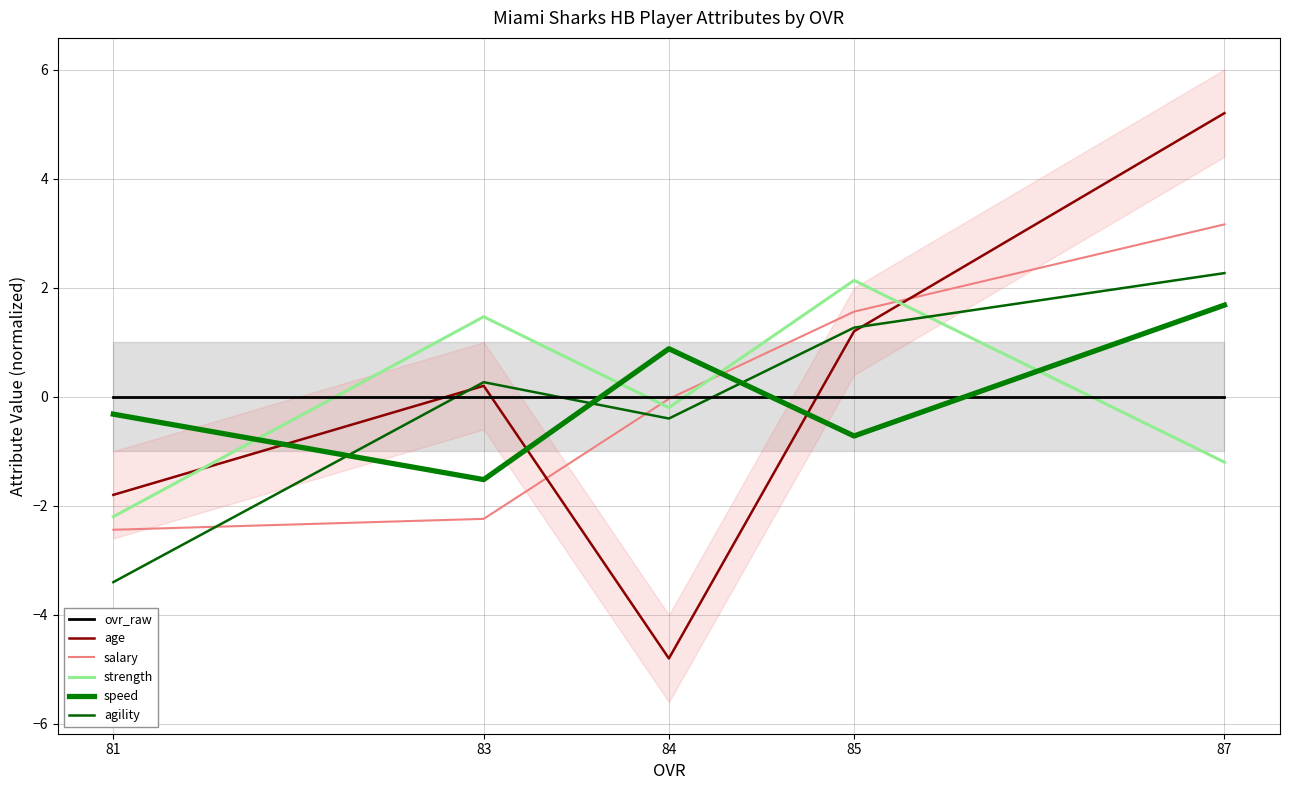

Between 84 and 81, which series saw the biggest shift?

age